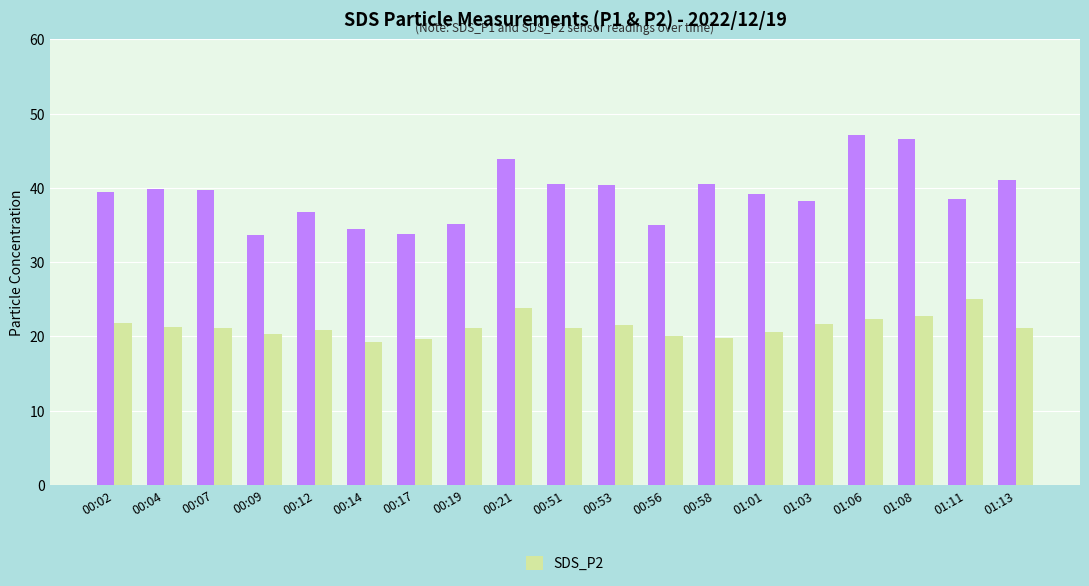

What is the difference between the highest and lowest values at 01:11?

13.4